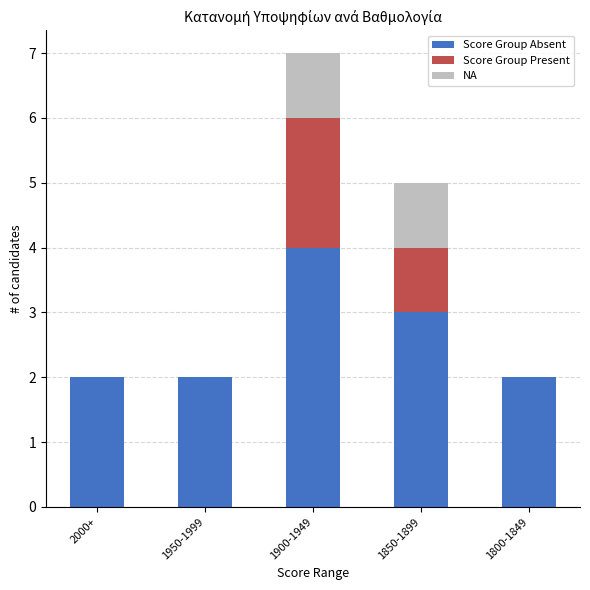

How many series are shown in this chart?

3